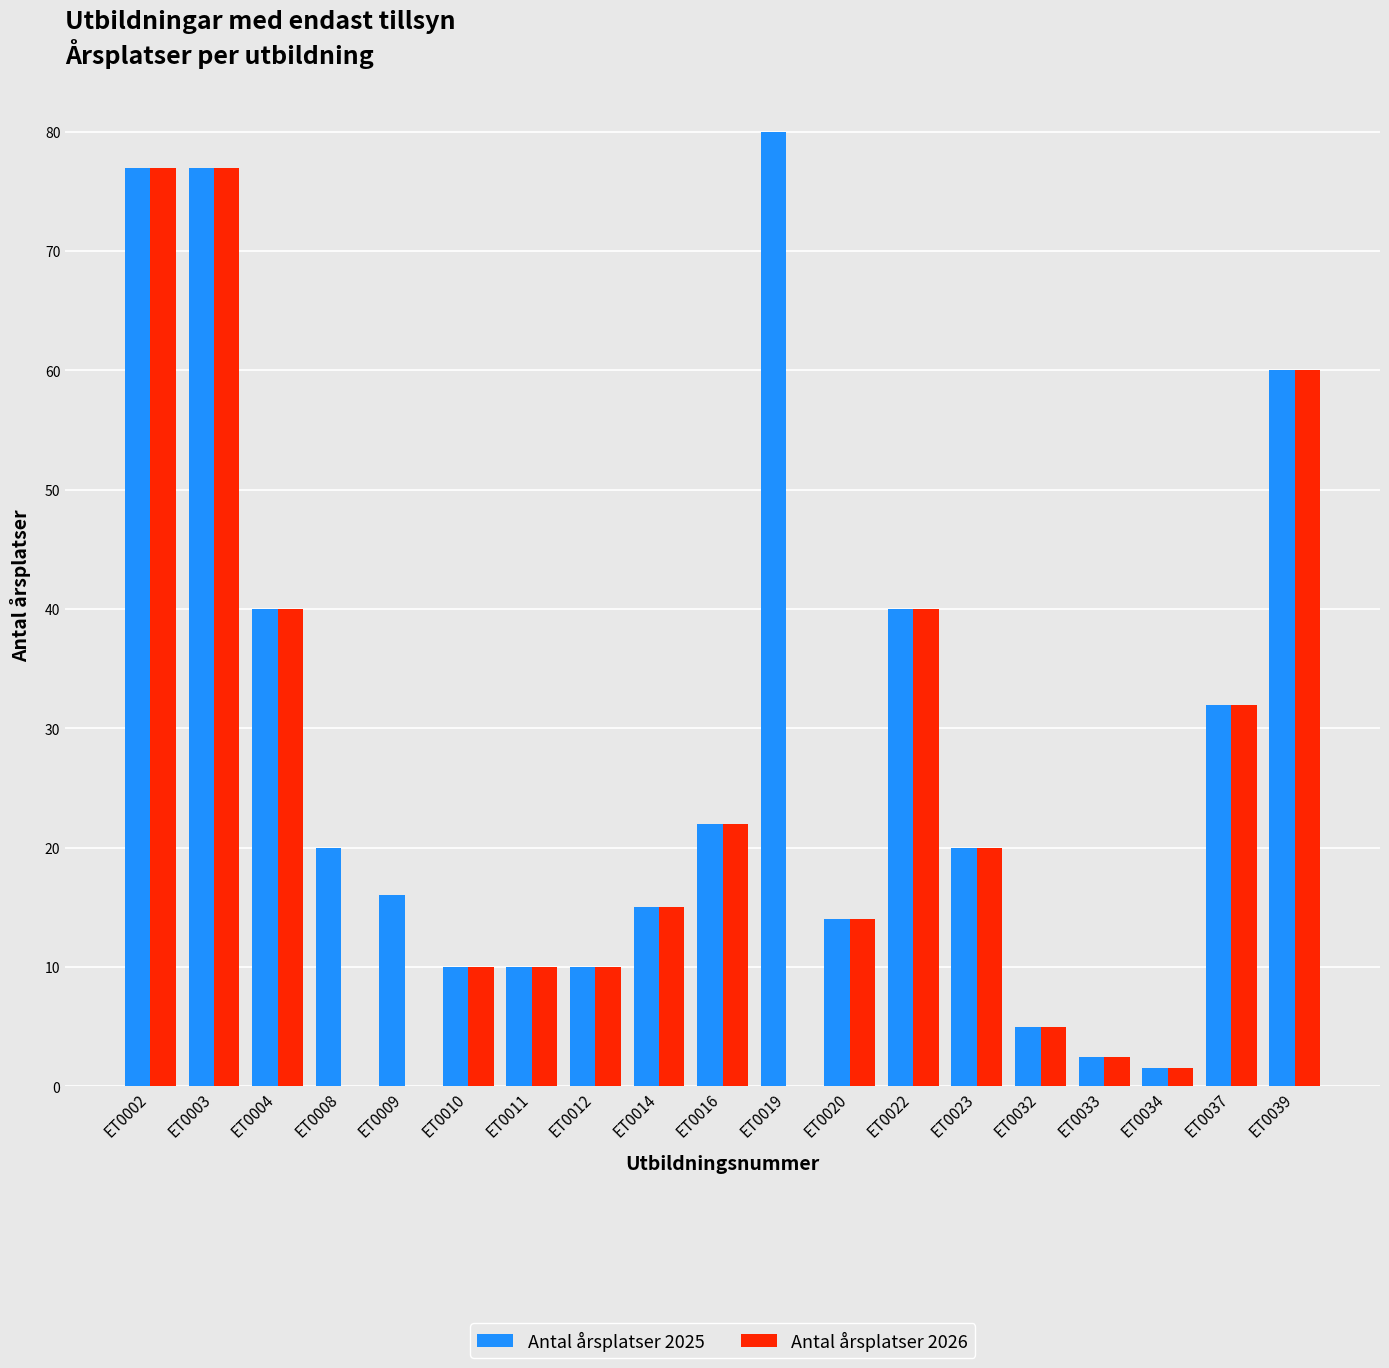

What are all the series names shown in the legend?

Antal årsplatser 2025, Antal årsplatser 2026